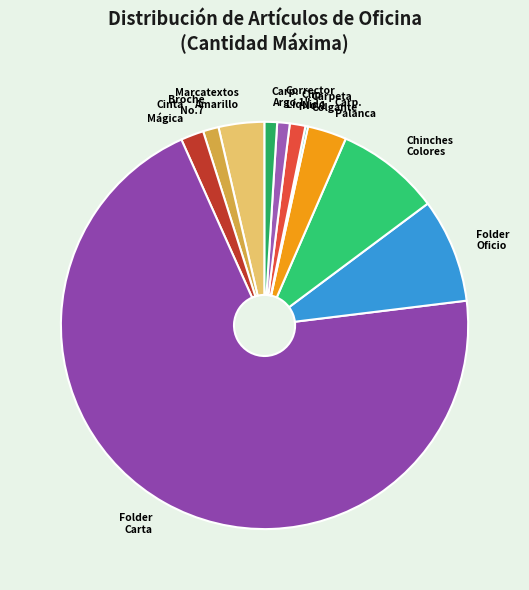

What is the largest slice in the pie chart?

FOLDER TAMAÑO CARTA